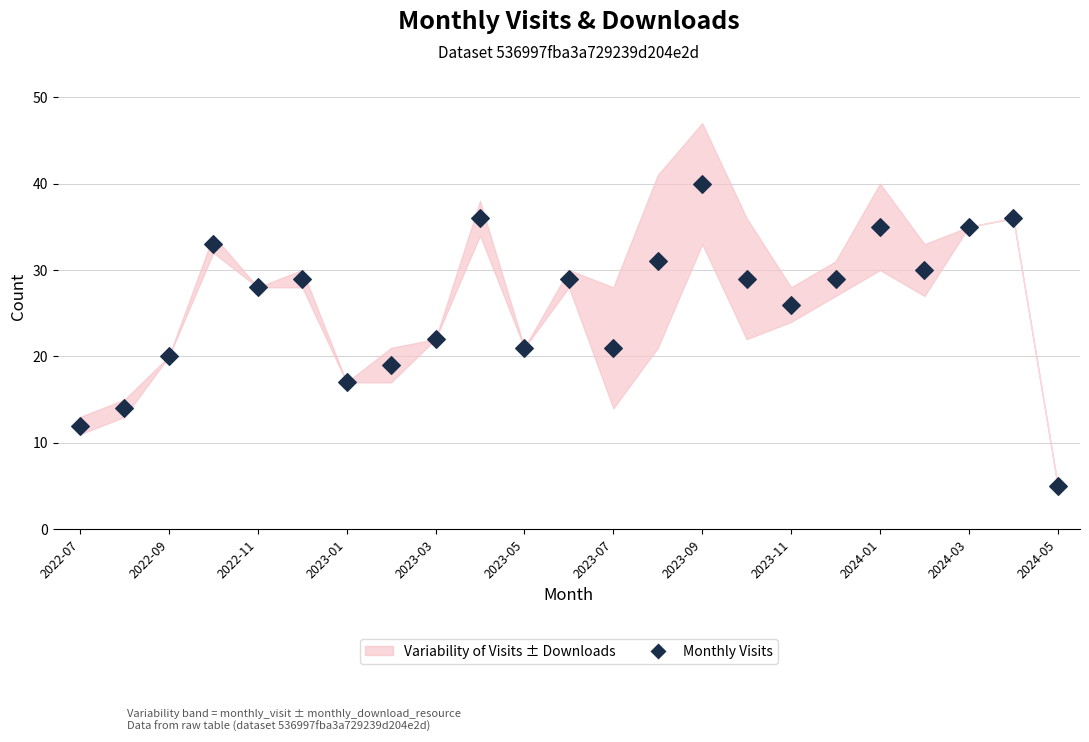

What is the range of Y values (max minus min)?

35